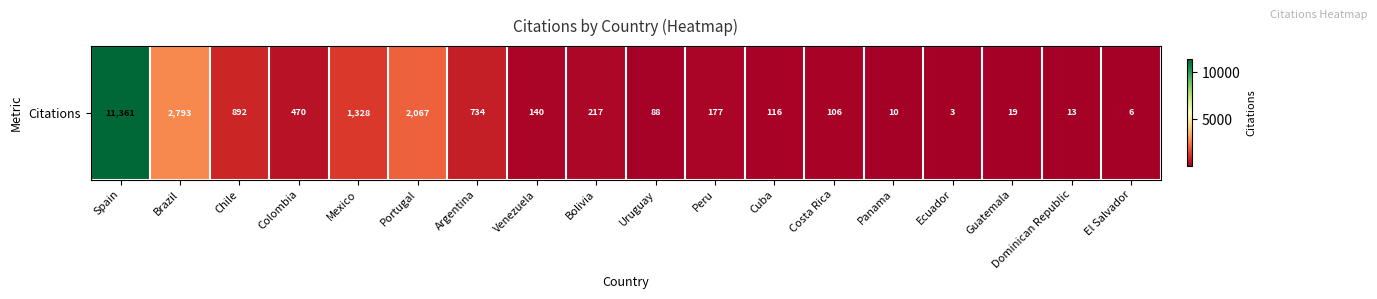

Which has a higher value, El Salvador or Portugal?

Portugal